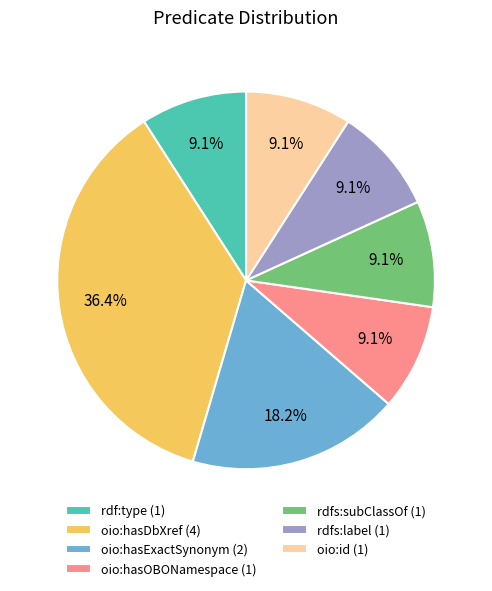

True or false: rdfs:label accounts for 1% of the total.

False